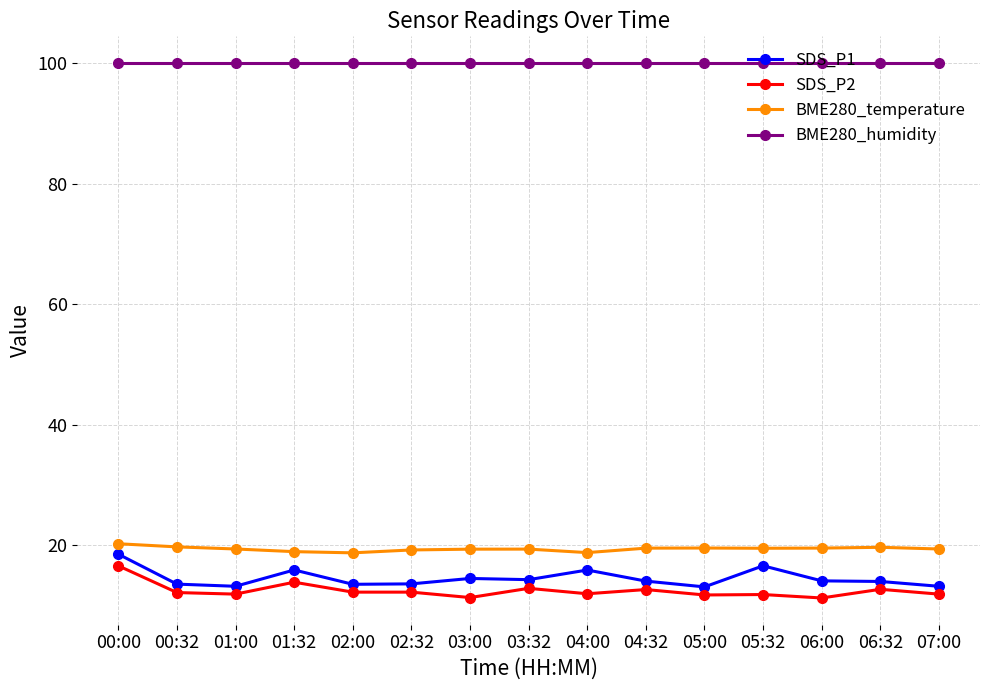

Is it true that BME280_temperature equals 19.3 at 03:32?

True